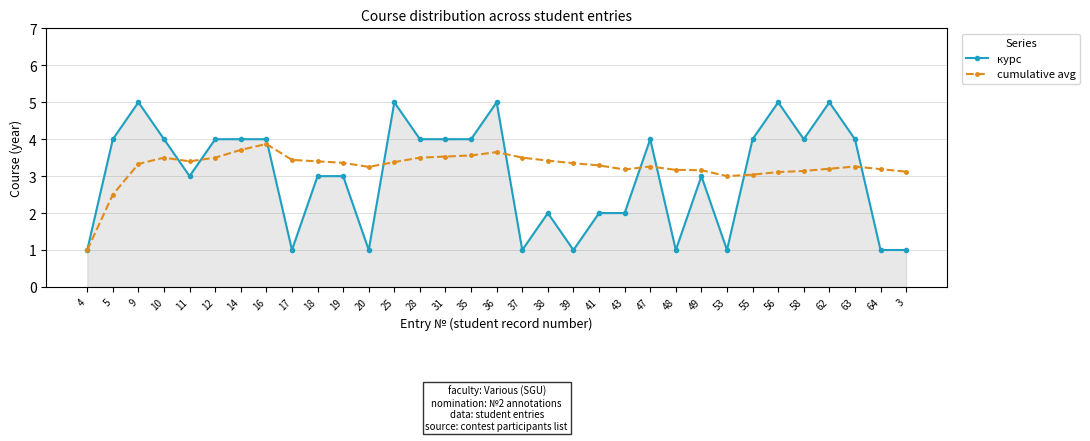

What is the sum of the курс values at 5 and 49?

7.0